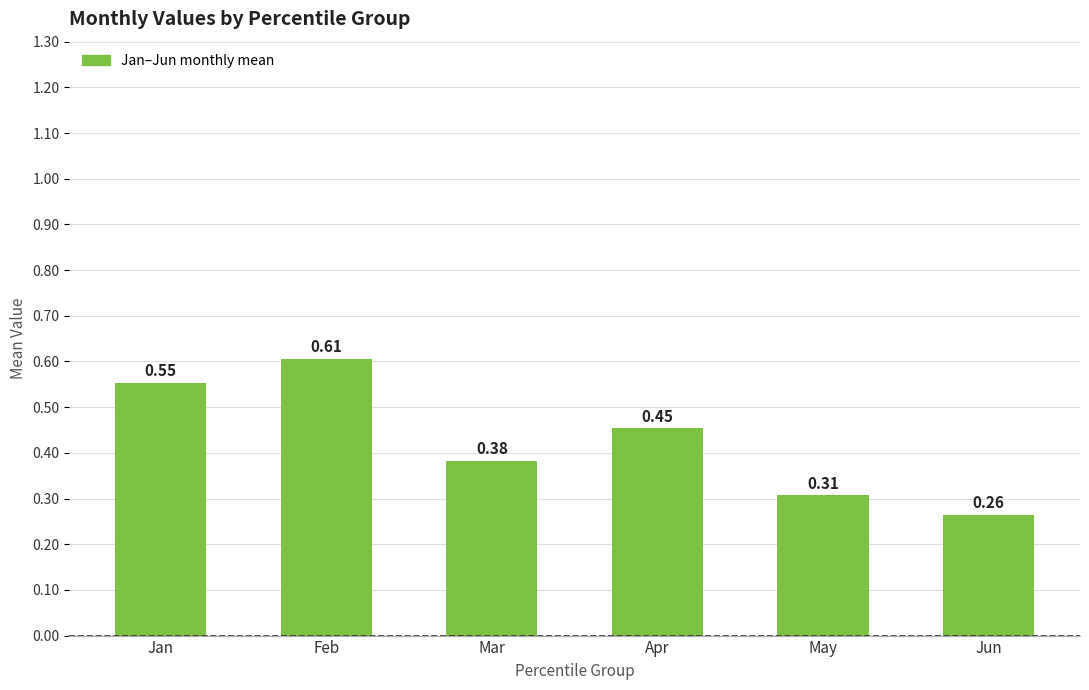

What is the change in value from Jan to Jun?

-0.3